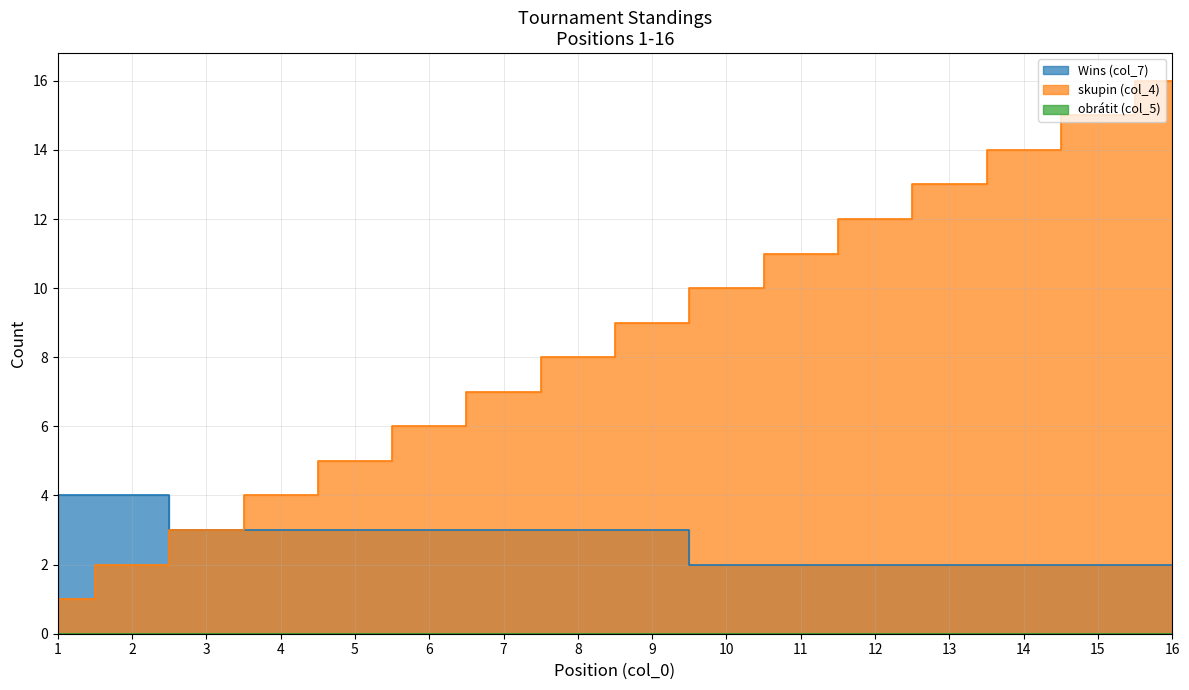

At which label does Wins (col_7) first exceed 3?

1